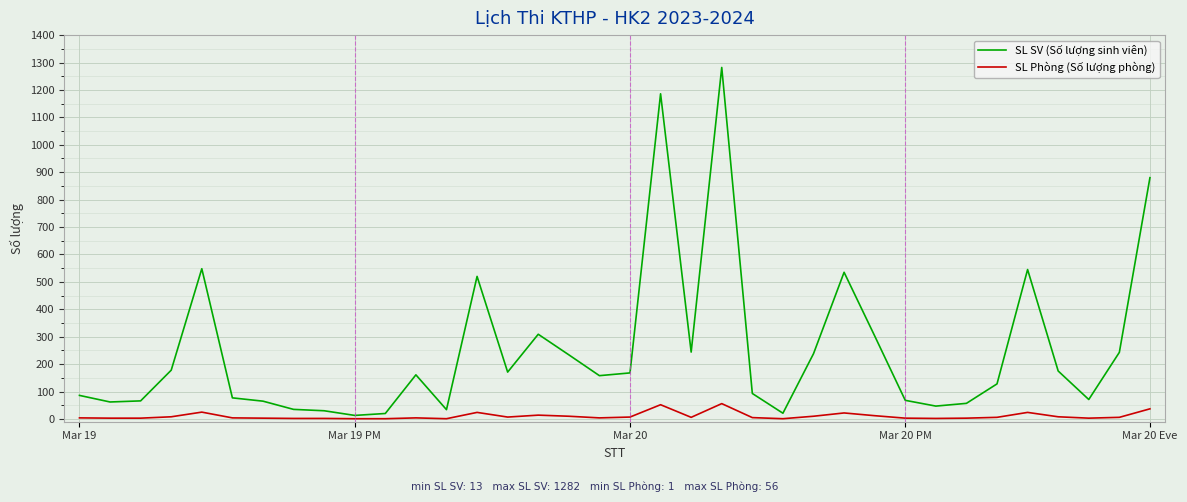

True or false: SL SV (Số lượng sinh viên) and SL Phòng (Số lượng phòng) intersect in this chart.

False